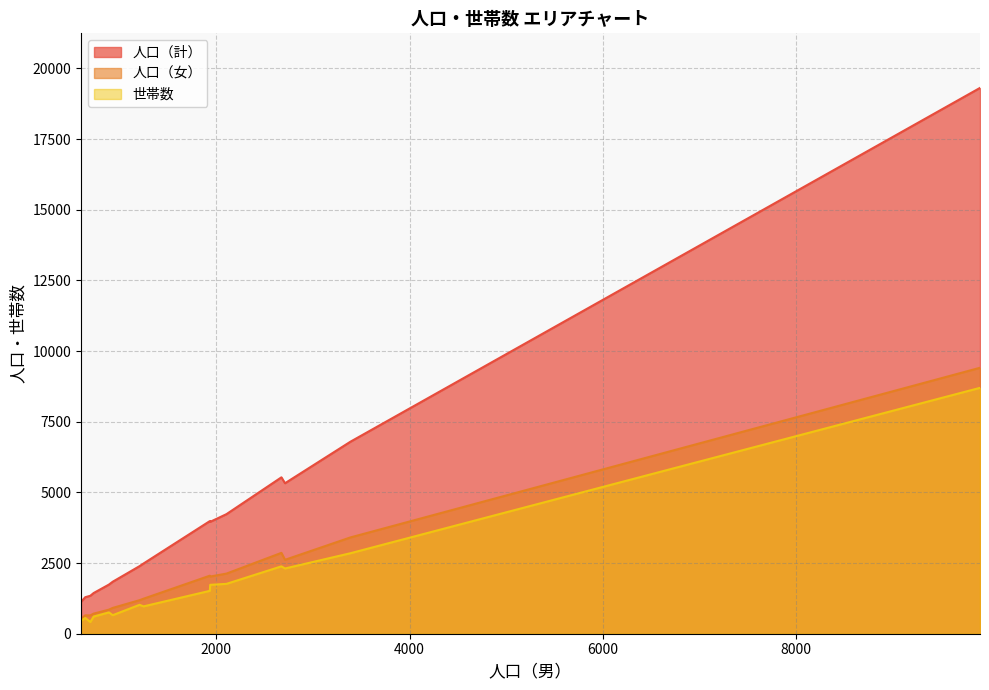

What is the greatest value displayed?

19313